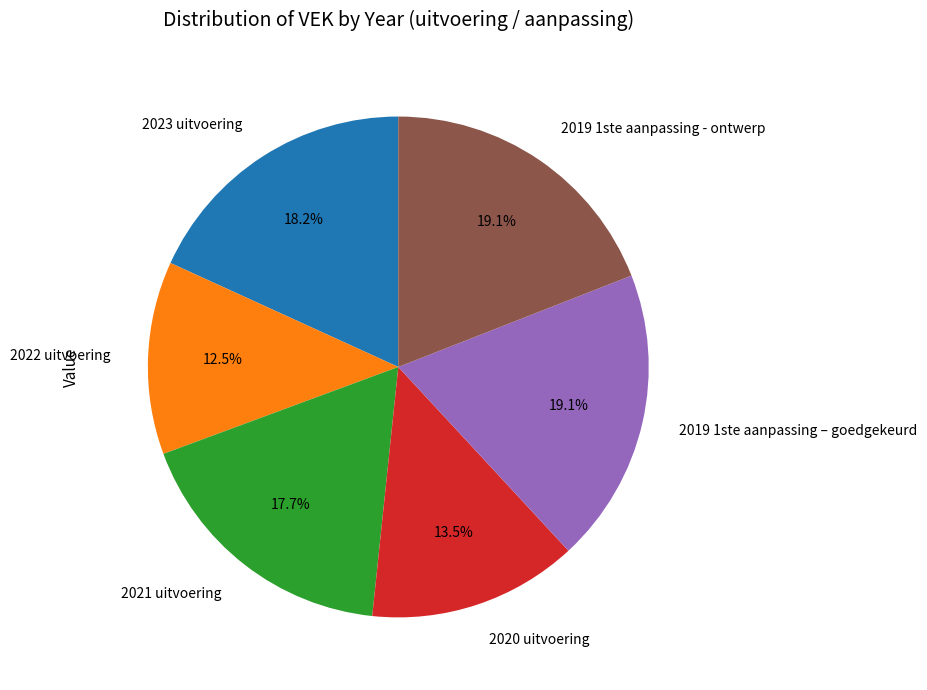

Is 2020 uitvoering the majority of the pie?

No